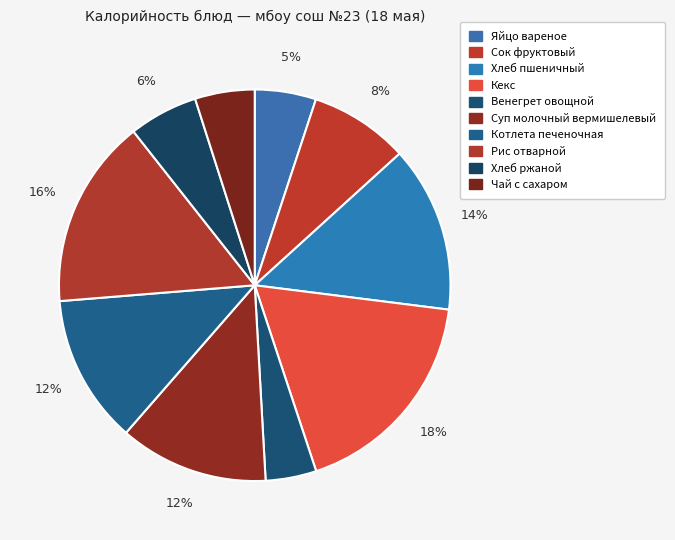

Does Рис отварной account for over 50% of the chart?

No